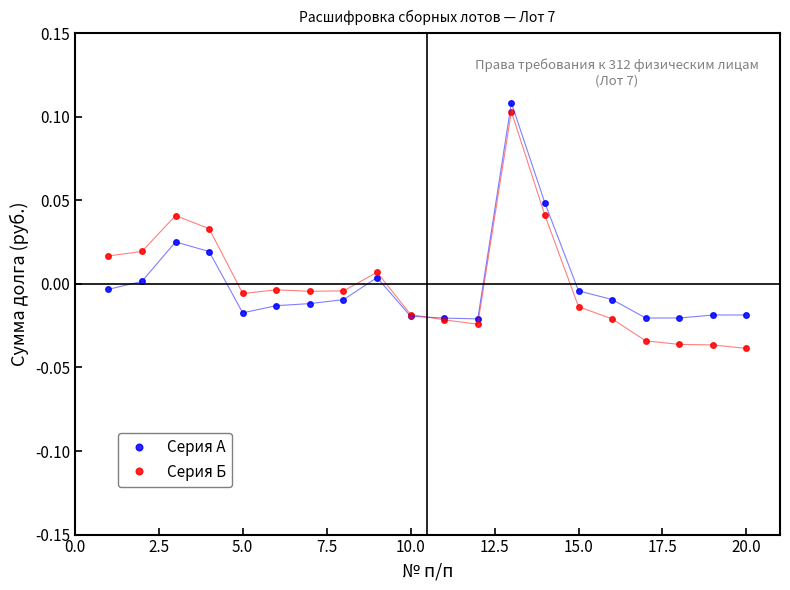

List the series in order of their overall mean, lowest first.

Серия А, Серия Б